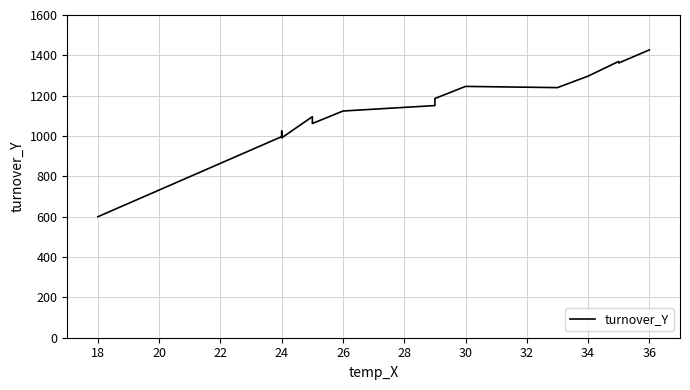

What is the value of the 14th point from the left?

1362